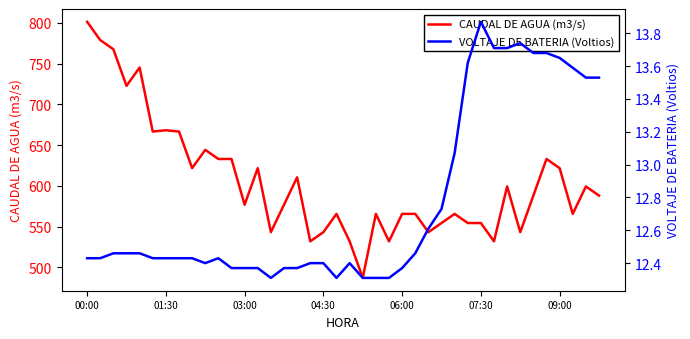

Rank the series by their maximum value, from highest to lowest.

CAUDAL DE AGUA (m3/s), VOLTAJE DE BATERIA (Voltios)